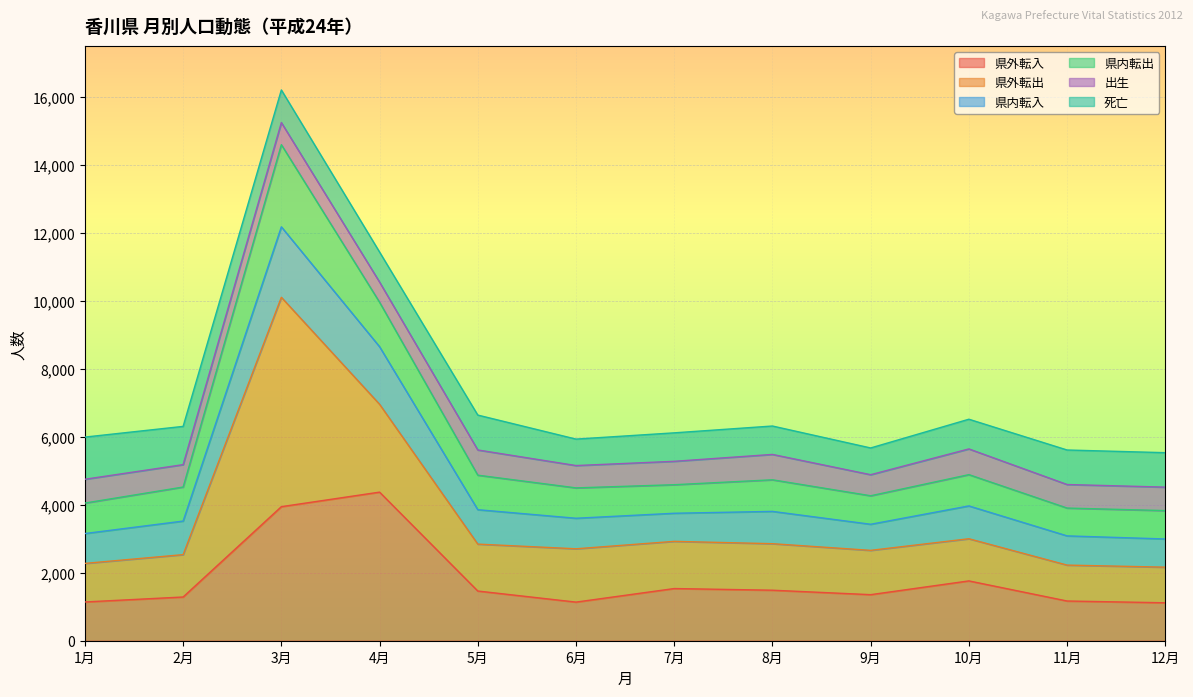

Between which two adjacent categories do 県外転出 and 県外転入 first intersect?

2月 and 3月